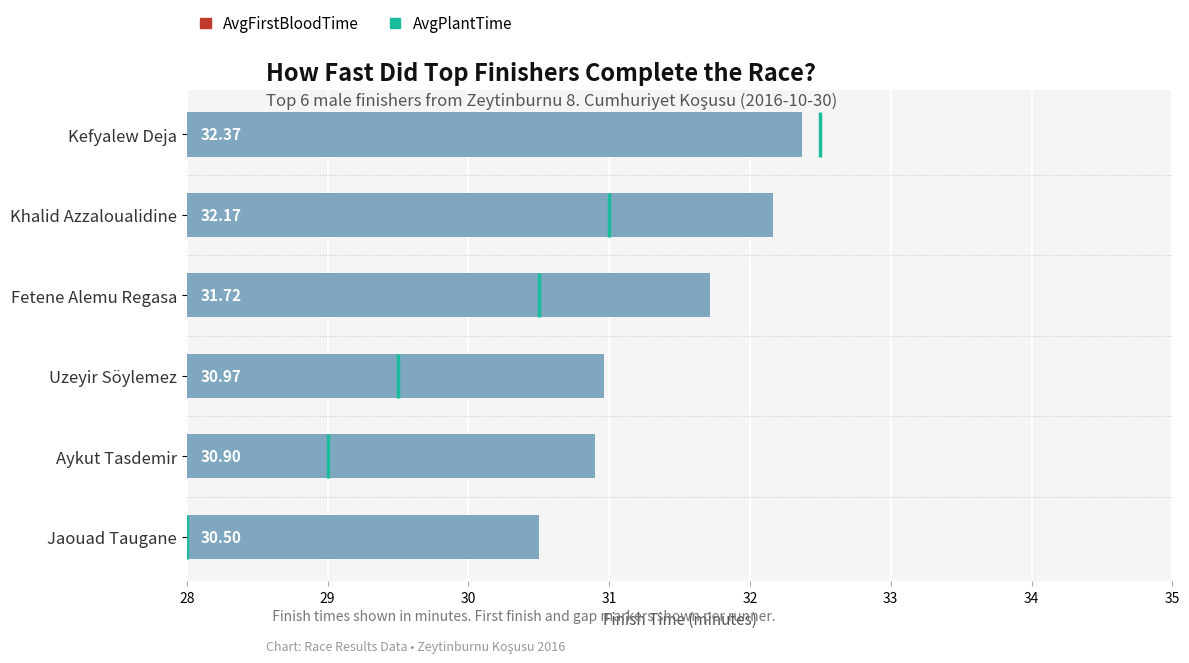

How many series are shown in this chart?

1